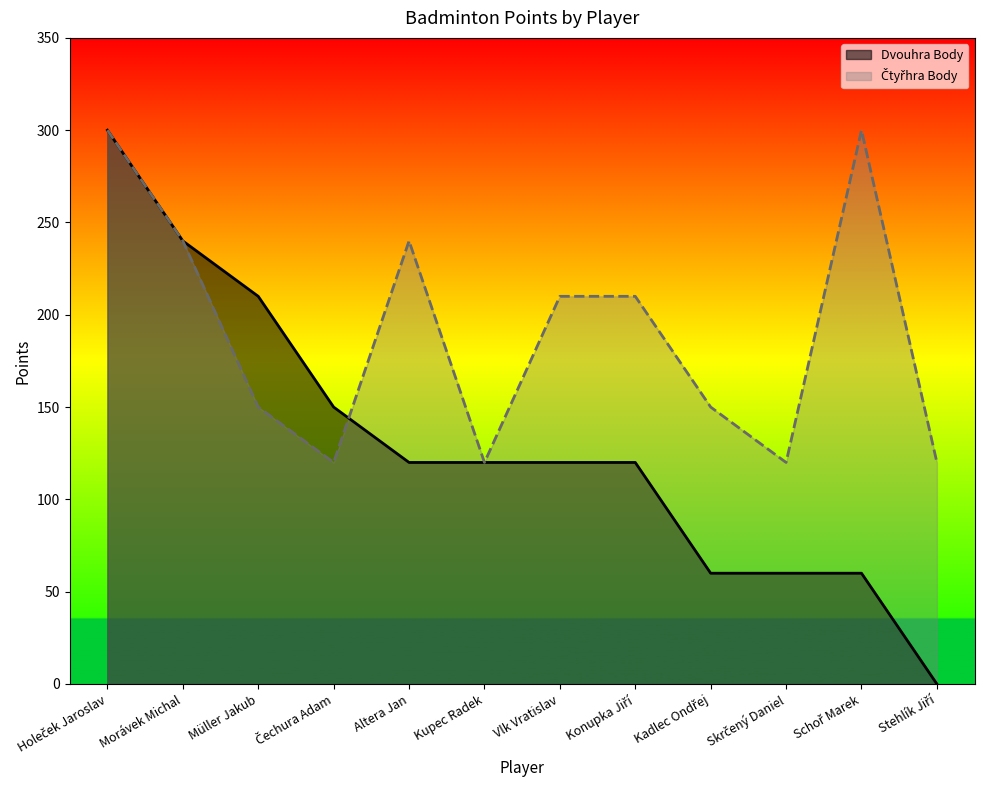

The value of Dvouhra Body at Altera Jan is 120. True or false?

True